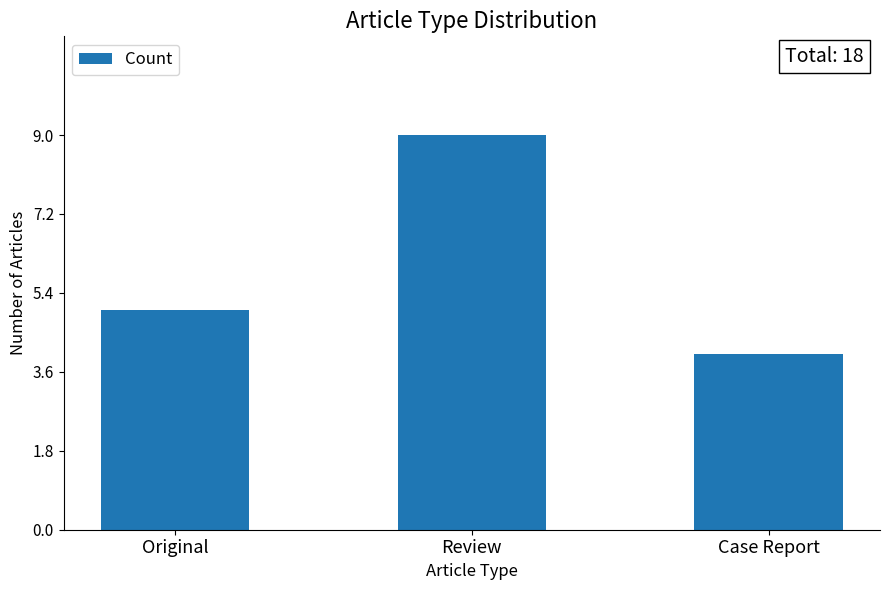

What is the greatest value displayed?

9